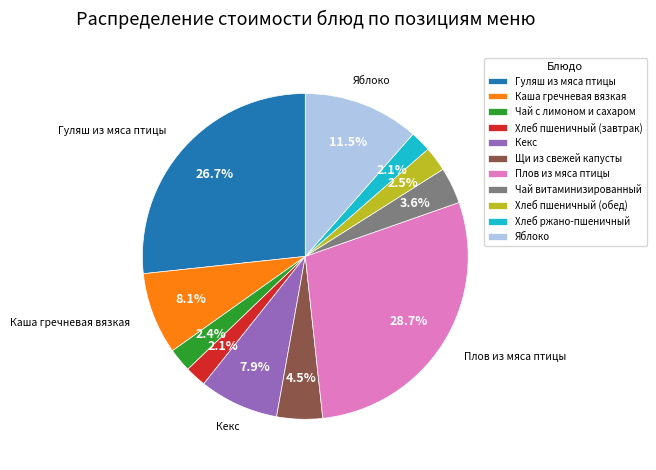

What percentage is the Плов из мяса птицы slice, to the nearest percent?

29%